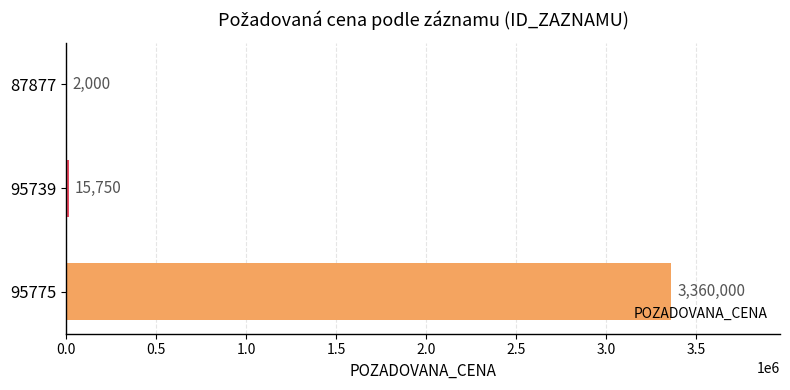

Which label corresponds to the largest value in the chart?

95775